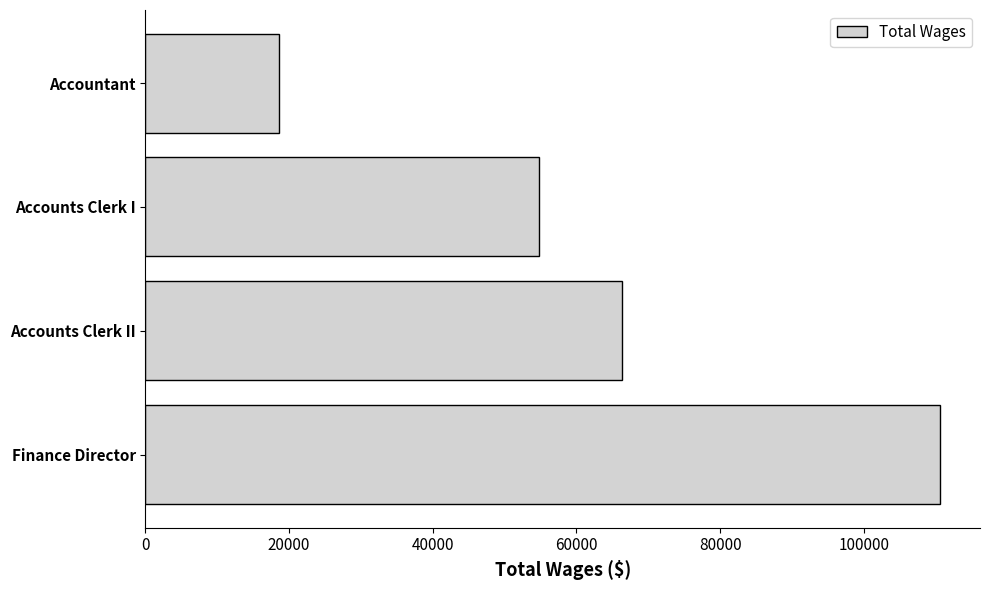

Reading top to bottom, list all the values displayed in this chart.

18569	54812	66300	110629